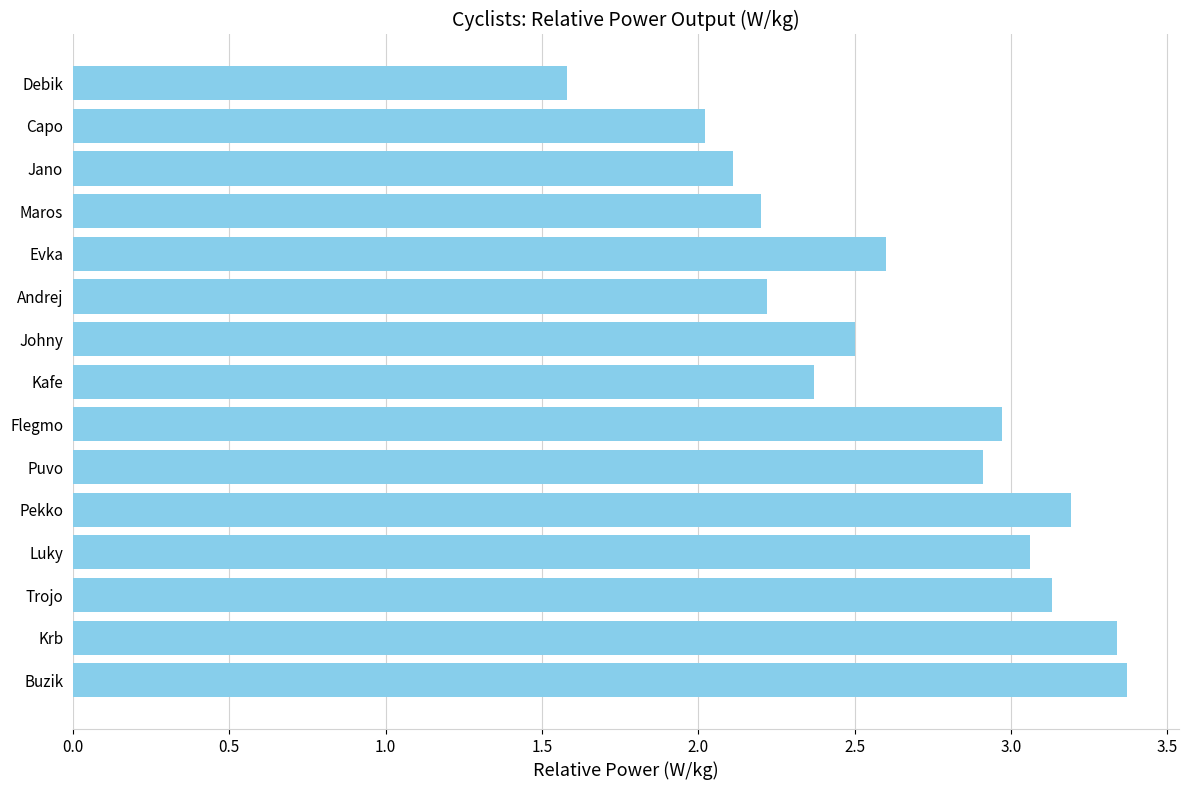

How many values exceed 2?

14